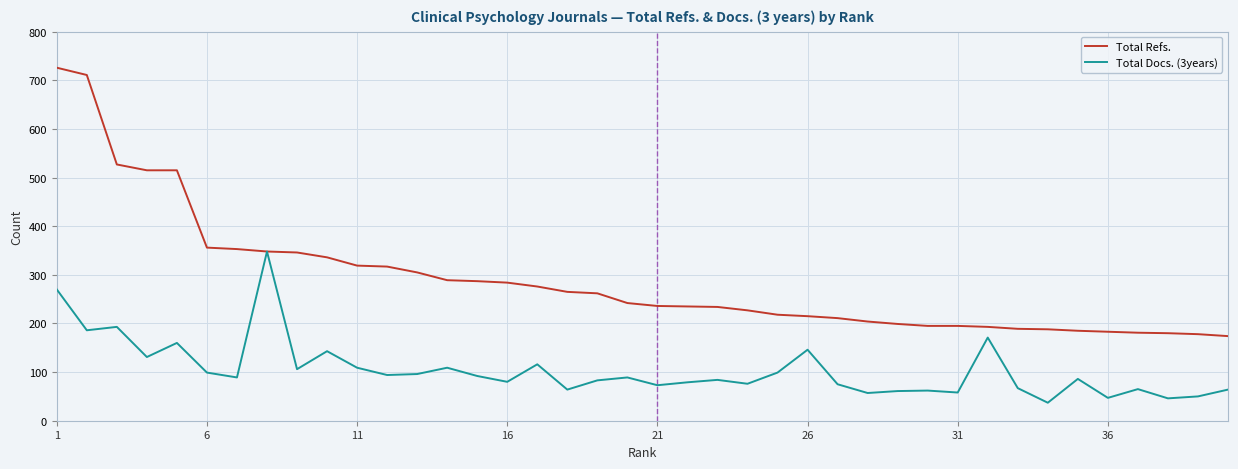

Rank the series by their average value, from highest to lowest.

Total Refs., Total Docs. (3years)